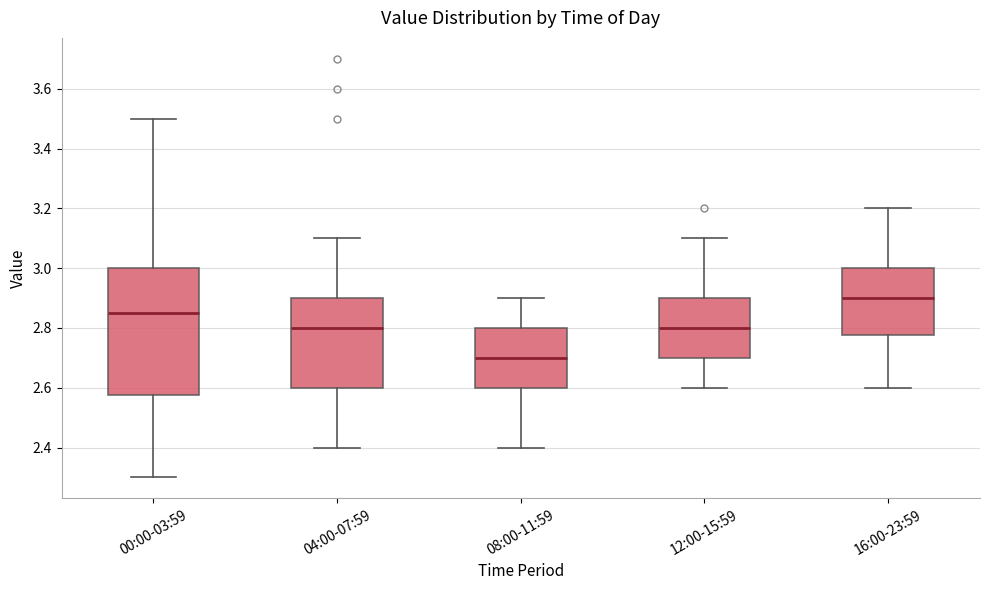

Where does the median line of the box for 00:00-03:59 sit on the y-axis? The values are not printed on the chart, so give them approximately, as read against the axis.

2.86